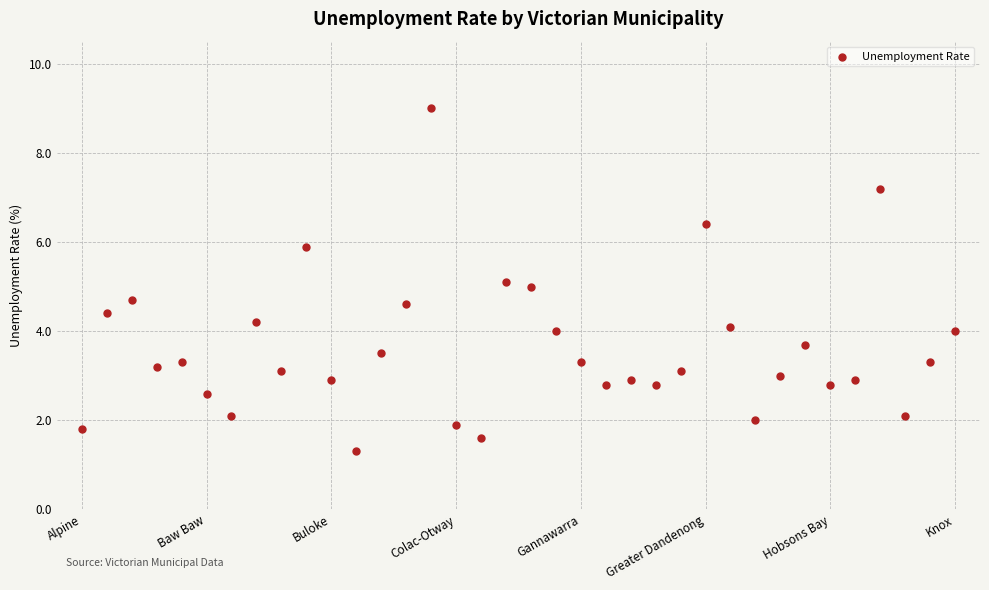

What is the range of Y values (max minus min)?

7.7